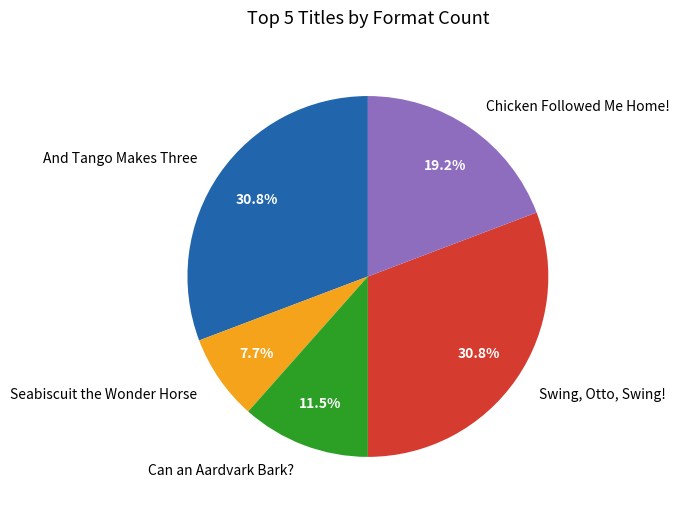

How many segments does this pie chart have?

5